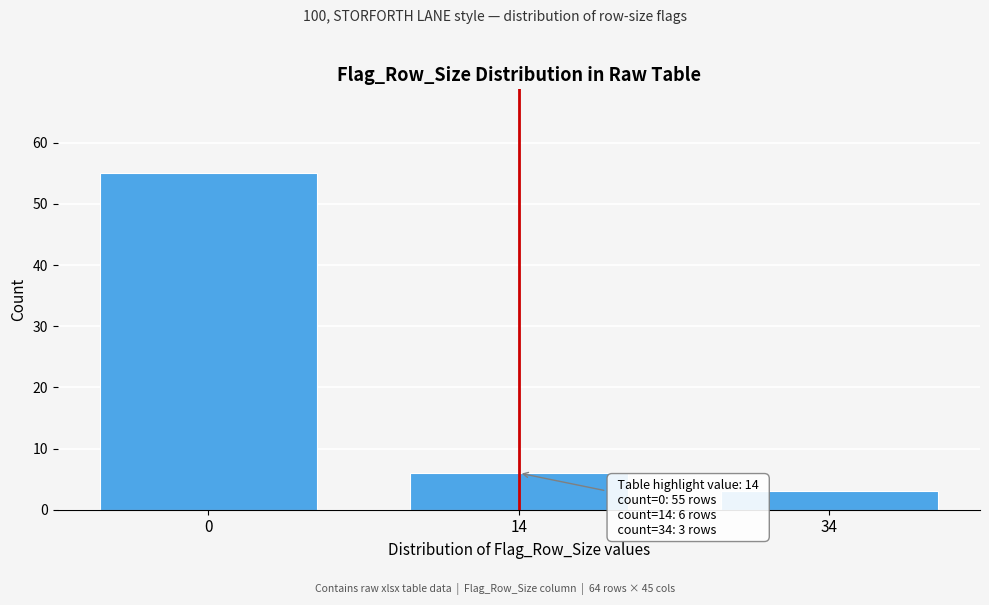

Reading left to right, what are all the values shown in this chart?

55	6	3